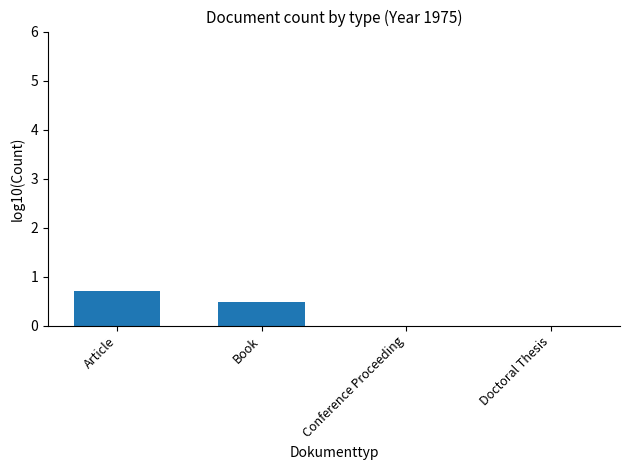

The value at Conference Proceeding is 0.5. True or false?

False